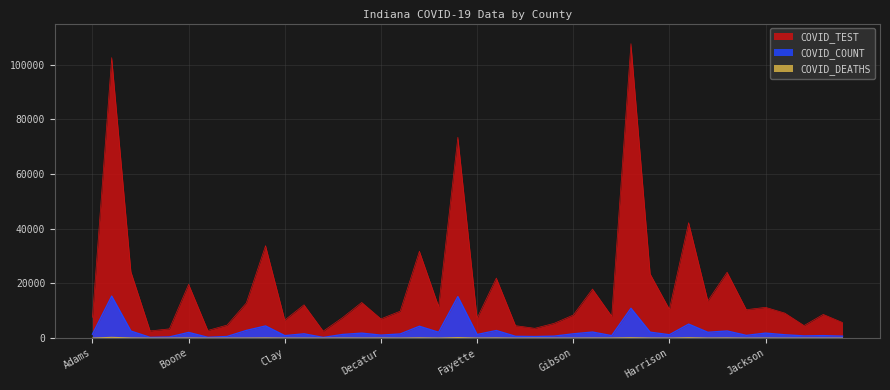

How many lines are shown in the chart?

3